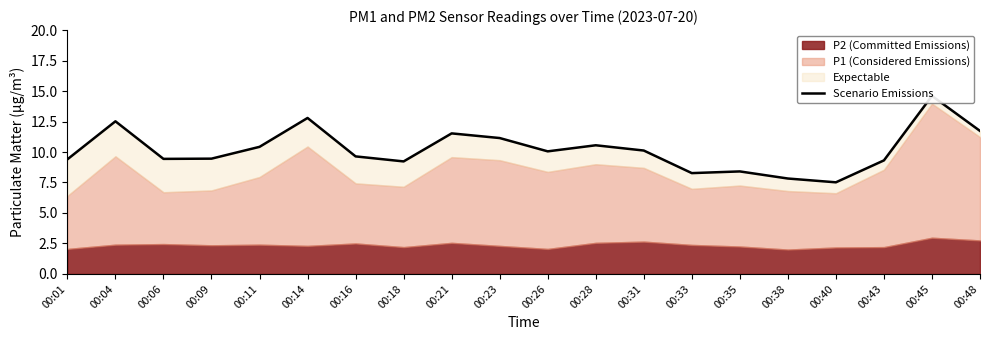

Reading left to right, list all the values displayed in this chart.

9.4	12.5	9.4	9.5	10.4	12.8	9.6	9.2	11.5	11.1	10.1	10.6	10.1	8.3	8.4	7.8	7.5	9.3	14.6	11.7